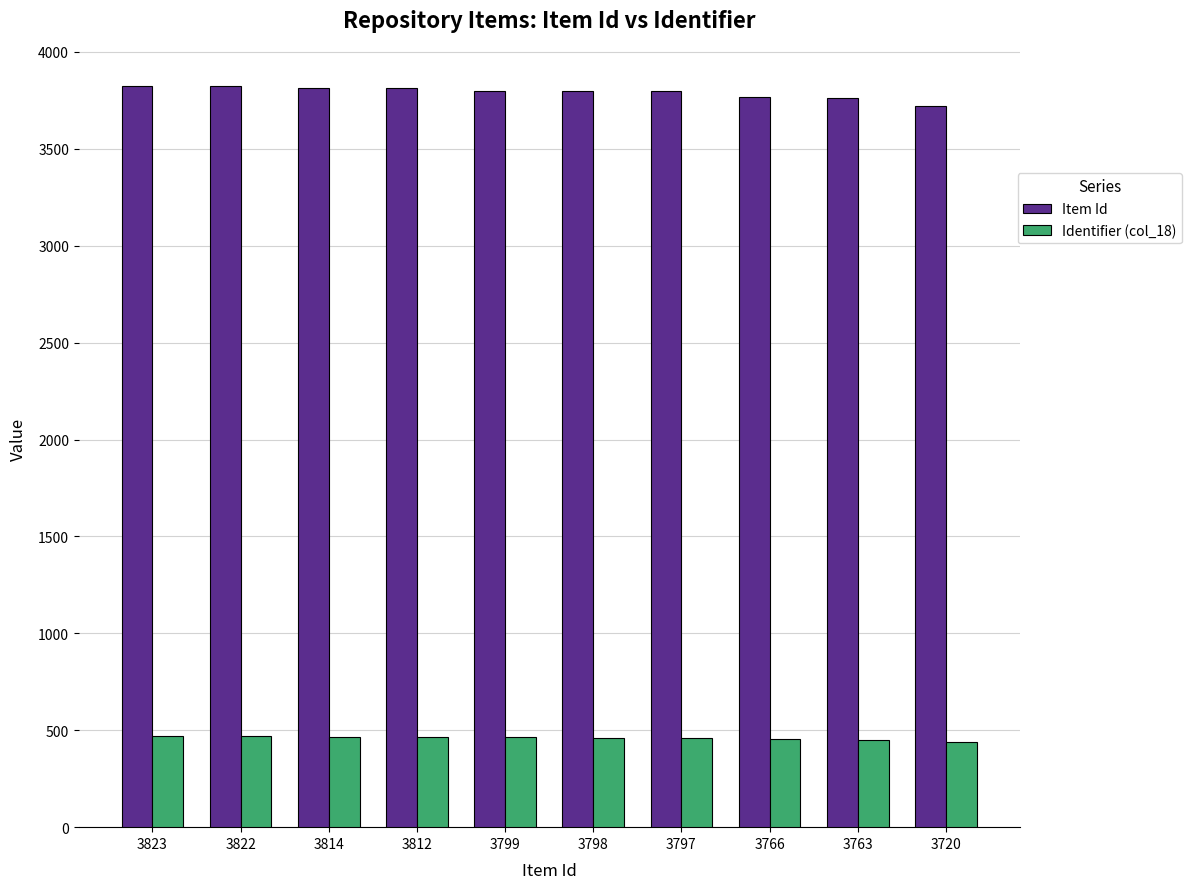

Is it true that Identifier (col_18) equals 464 at 3814?

True